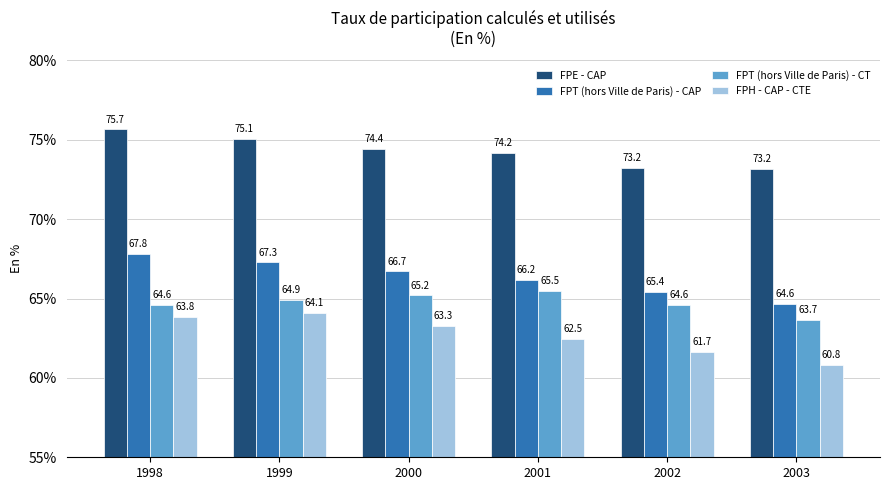

Reading left to right, extract all data points from this chart.

FPE - CAP: 75.7	75.1	74.4	74.2	73.2	73.2
FPT (hors Ville de Paris) - CAP: 67.8	67.3	66.7	66.2	65.4	64.6
FPT (hors Ville de Paris) - CT: 64.6	64.9	65.2	65.5	64.6	63.7
FPH - CAP - CTE: 63.8	64.1	63.3	62.5	61.7	60.8